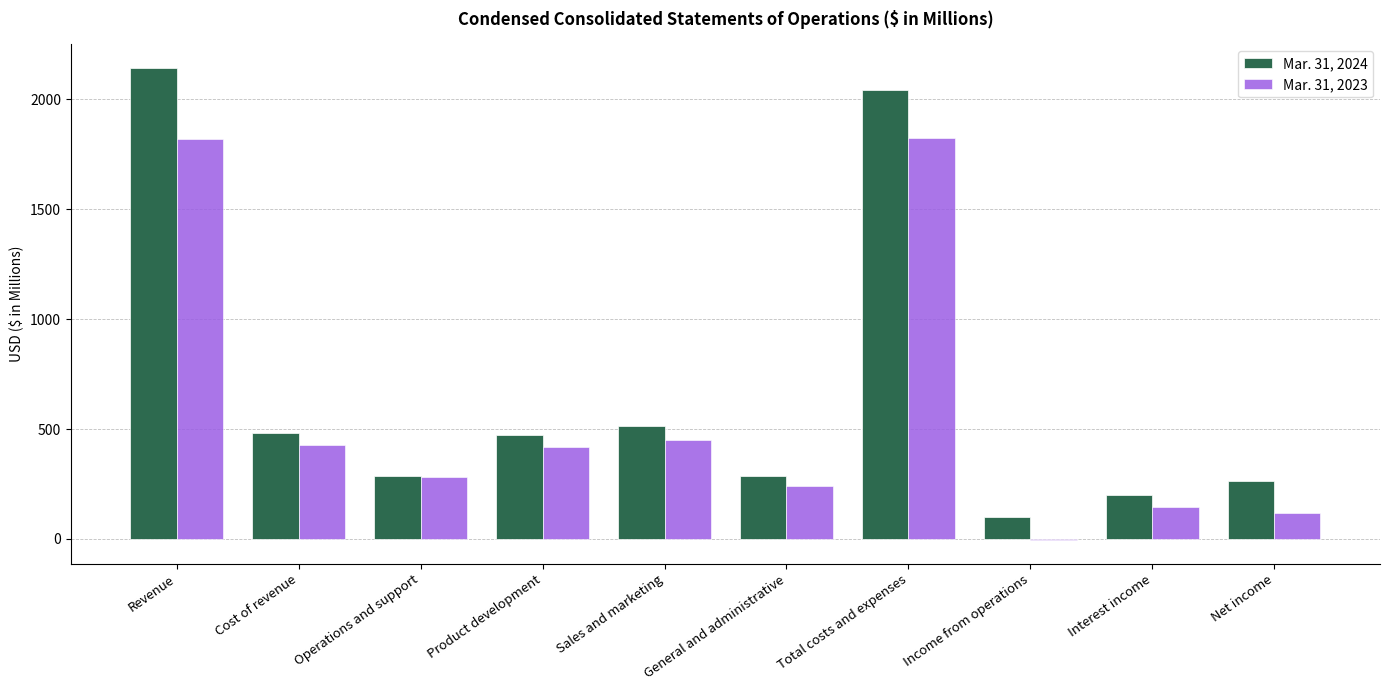

How many positive values does the Mar. 31, 2023 series have?

9